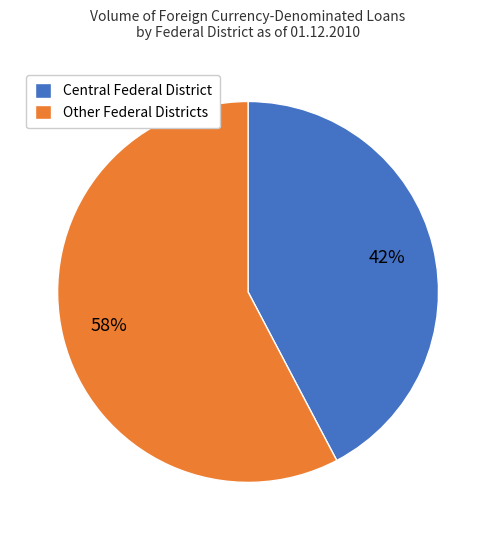

Count the number of slices in the pie.

2